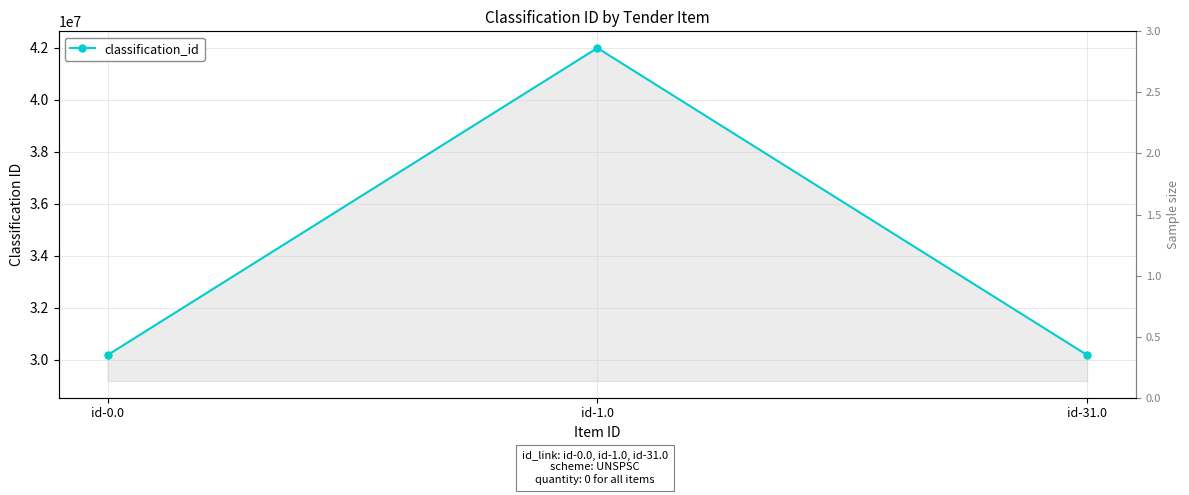

True or false: the data shows 8794956 at id-1.0.

False